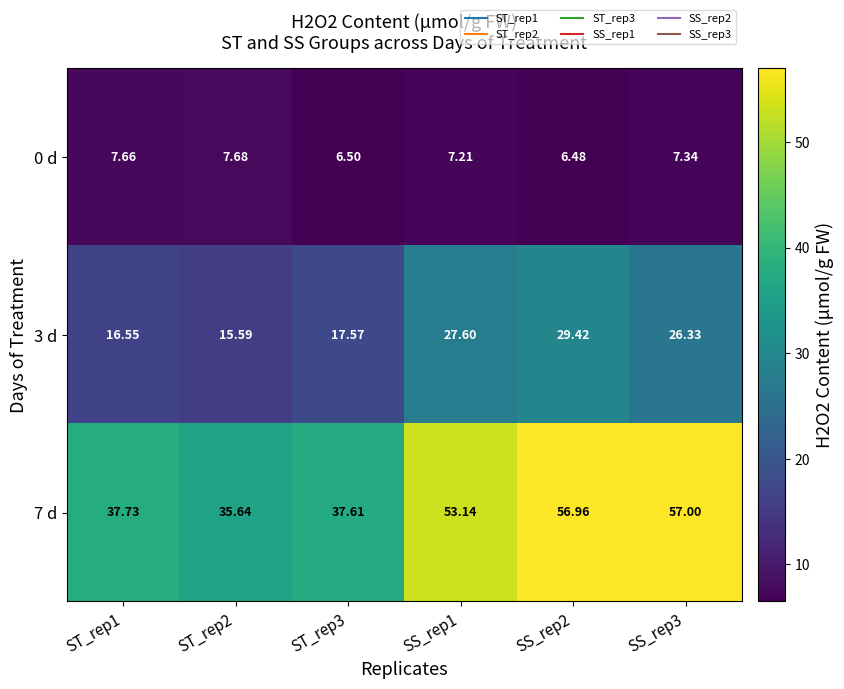

Is the value of 3 d at ST_rep3 greater than the value of 7 d at ST_rep1?

No